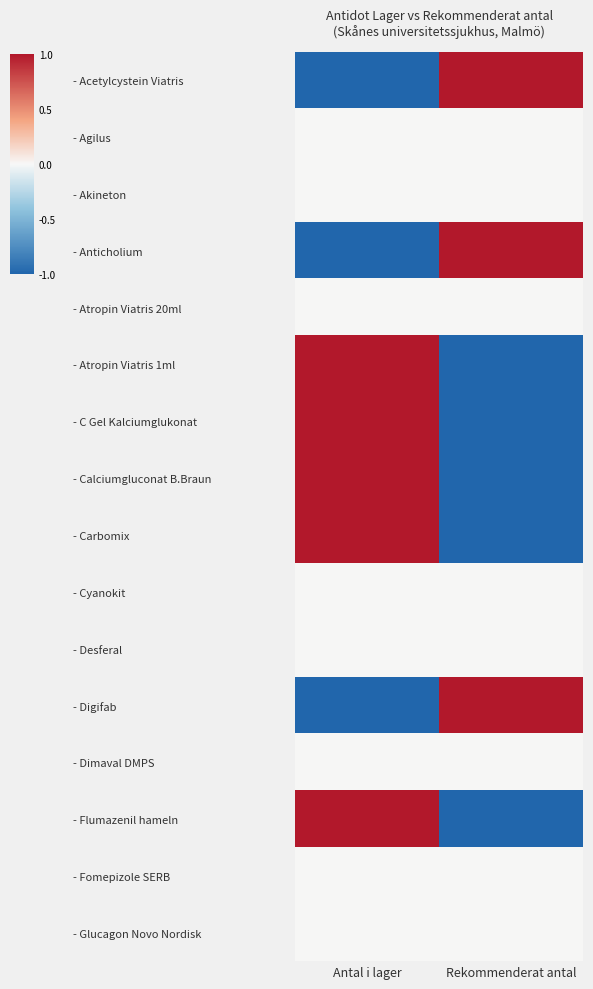

Rank the series by their maximum value, from lowest to highest.

- Agilus, - Akineton, - Atropin Viatris 20ml, - Cyanokit, - Desferal, - Dimaval DMPS, - Fomepizole SERB, - Glucagon Novo Nordisk, - Acetylcystein Viatris, - Anticholium, - Atropin Viatris 1ml, - C Gel Kalciumglukonat, - Calciumgluconat B.Braun, - Carbomix, - Digifab, - Flumazenil hameln